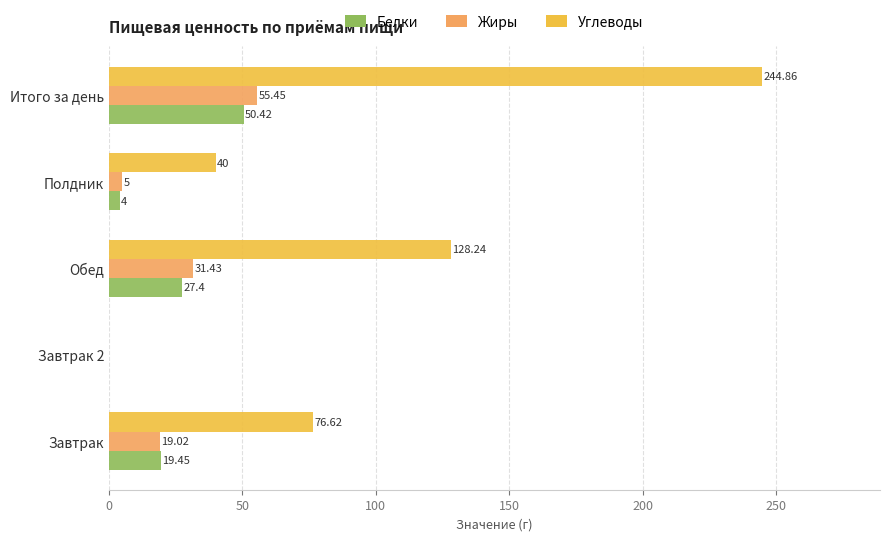

What is the maximum value for Жиры?

55.5